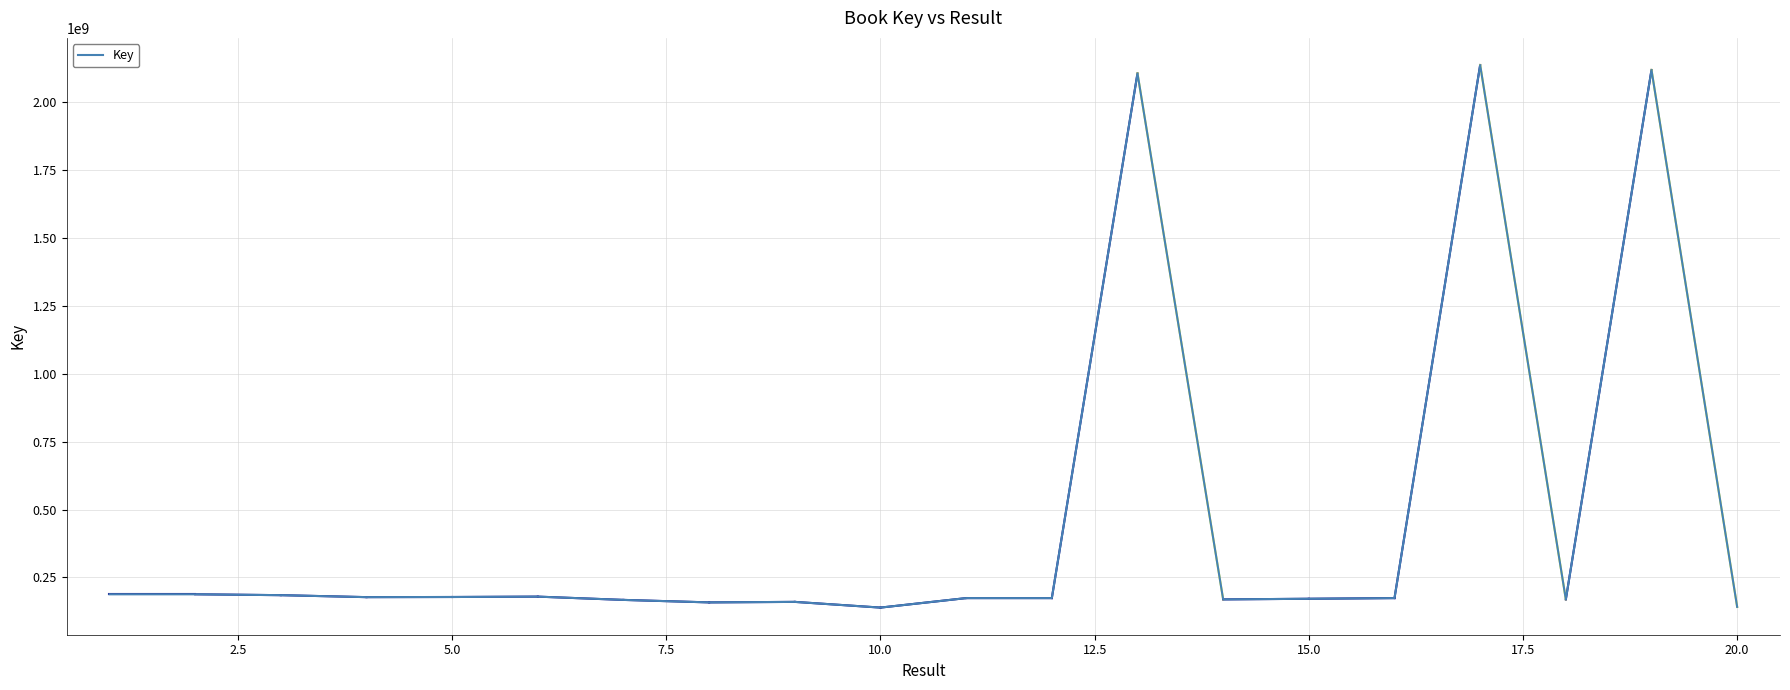

What is the greatest value displayed?

2137674385